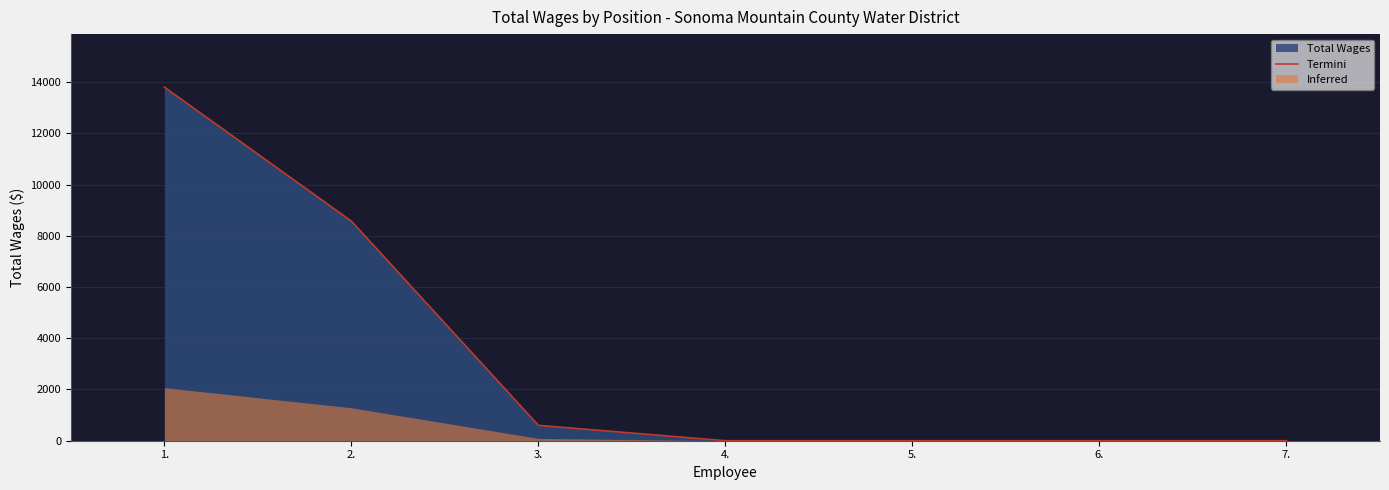

The value of Termini at 7. is 0. True or false?

True